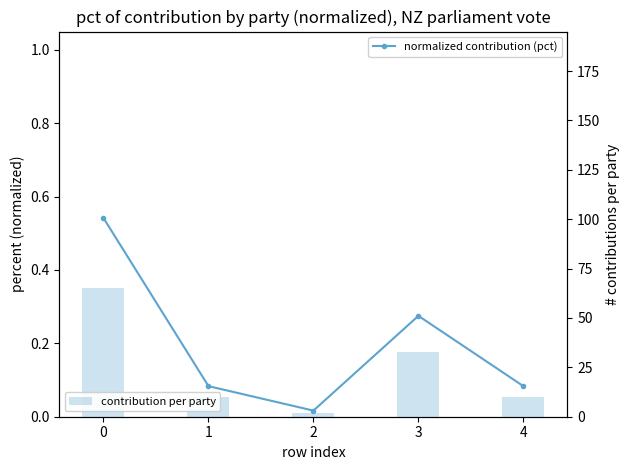

The normalized contribution (pct) series shows 0.0 at 2. True or false?

True